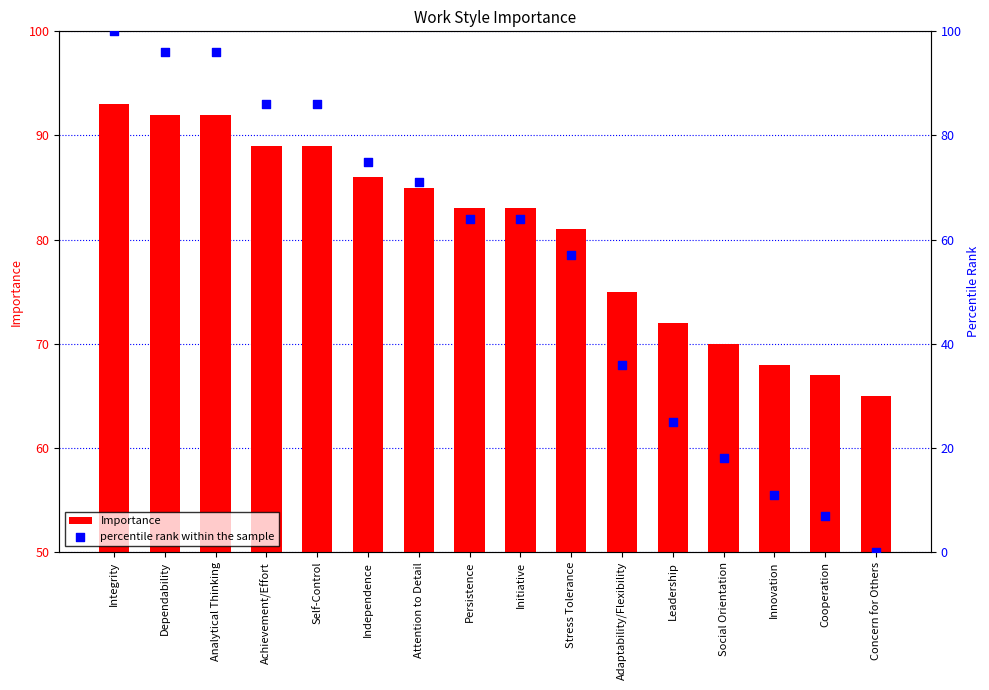

Which series reaches the maximum Y coordinate?

percentile rank within the sample